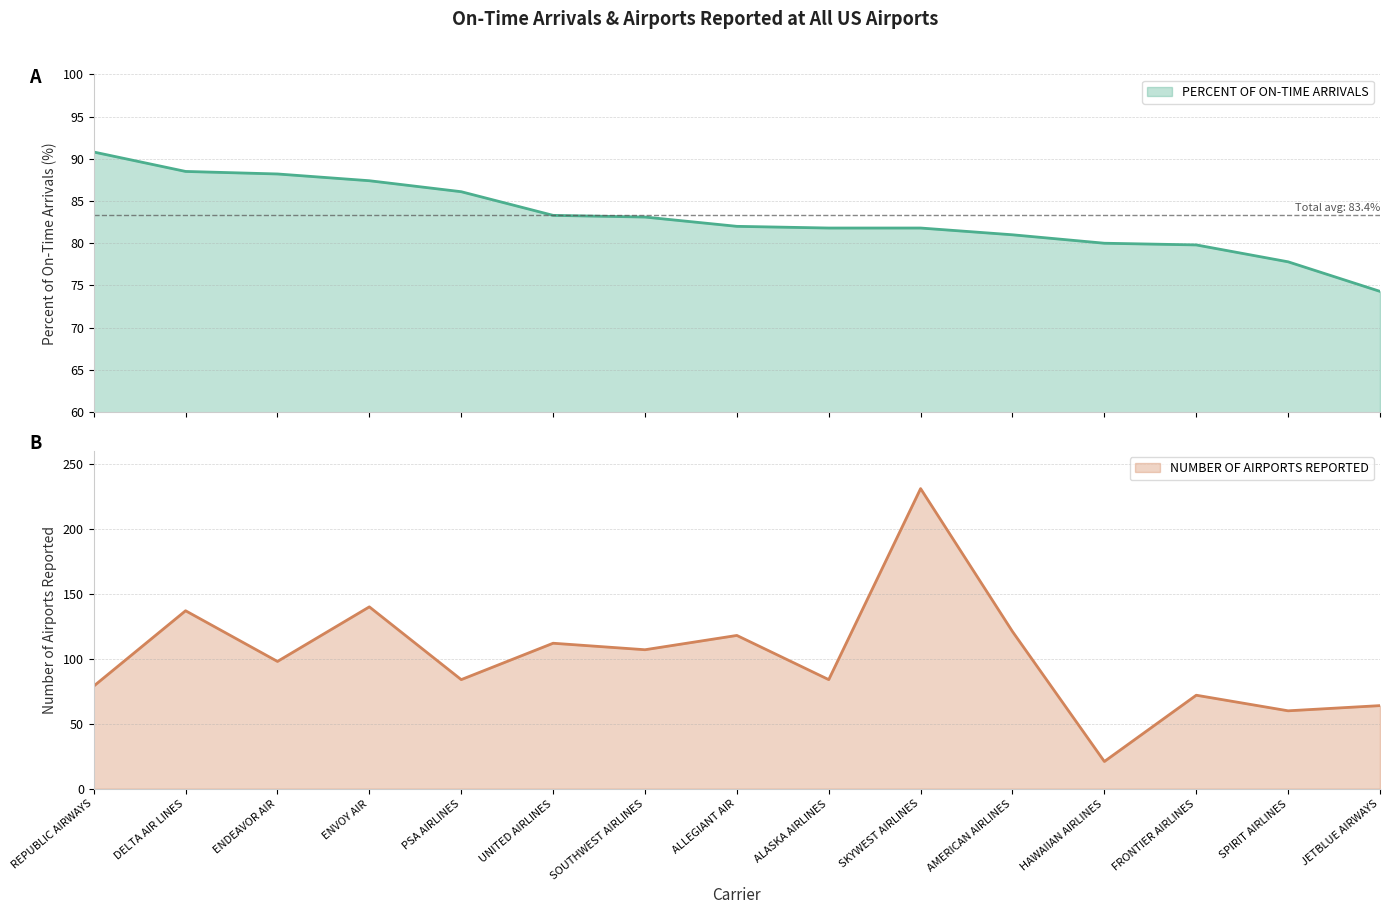

The value of NUMBER OF AIRPORTS REPORTED at ALLEGIANT AIR is 193. True or false?

False